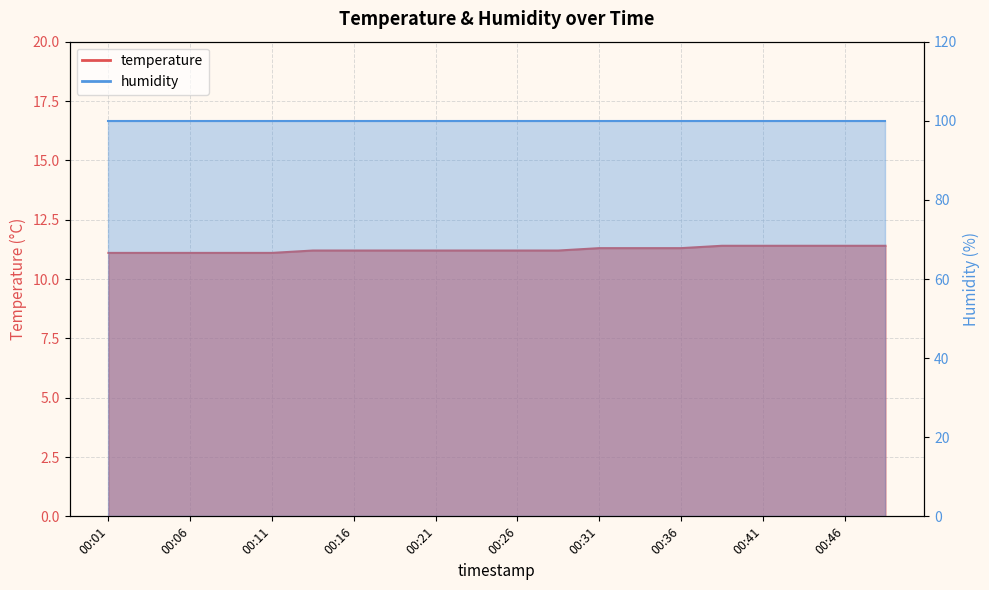

True or false: the data has more than 1 interior local peaks.

False